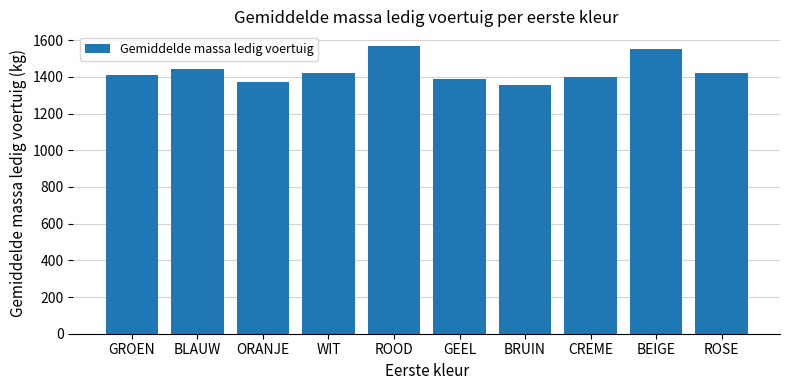

What is the change in value from WIT to CREME?

-20